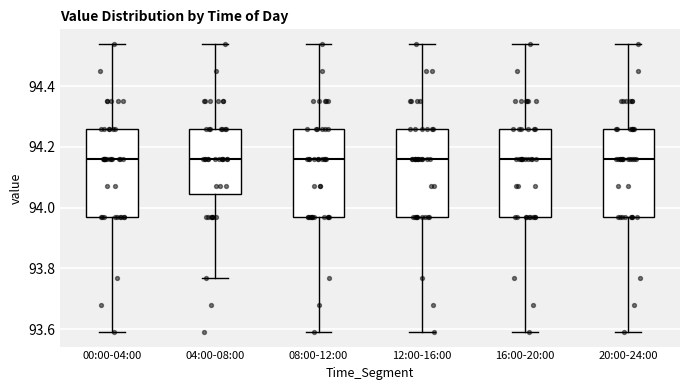

Where is the upper edge of the box for 00:00-04:00 on the y-axis? The values are not printed on the chart, so give them approximately, as read against the axis.

94.26